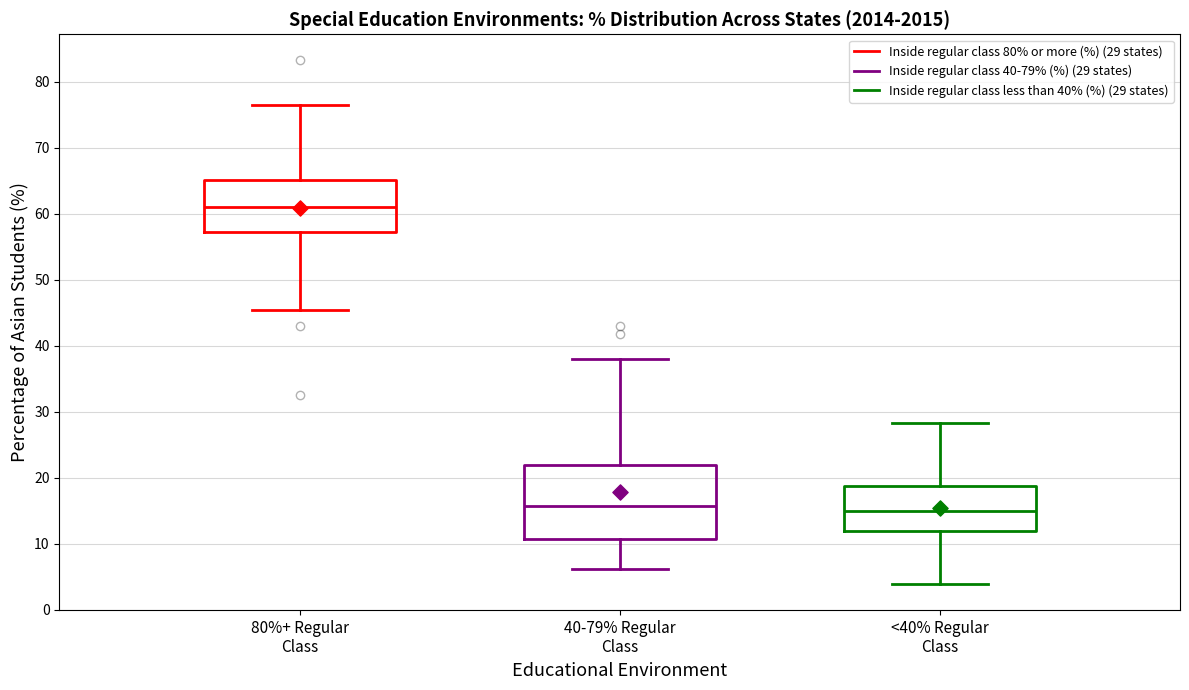

Where does the upper whisker of the box for 80%+ Regular Class end on the y-axis? The values are not printed on the chart, so give them approximately, as read against the axis.

77